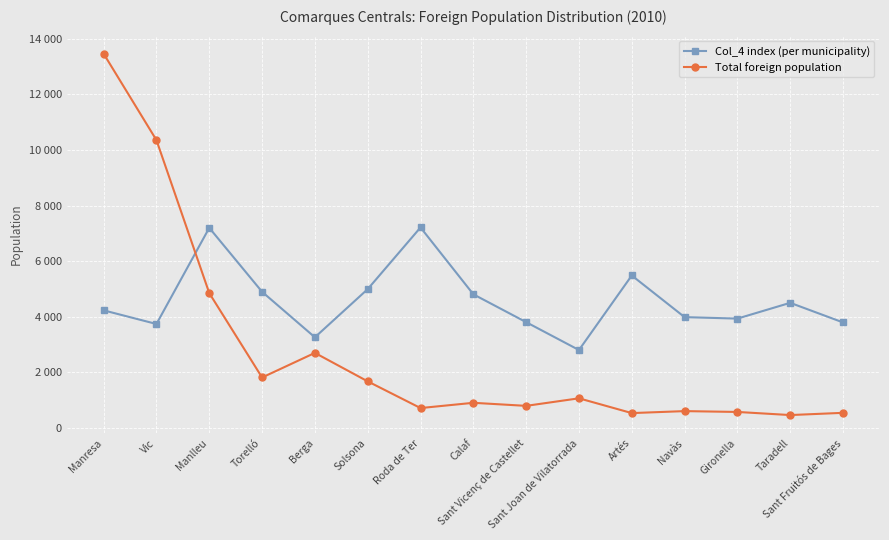

What is the minimum value for Col_4 index (per municipality)?

2799